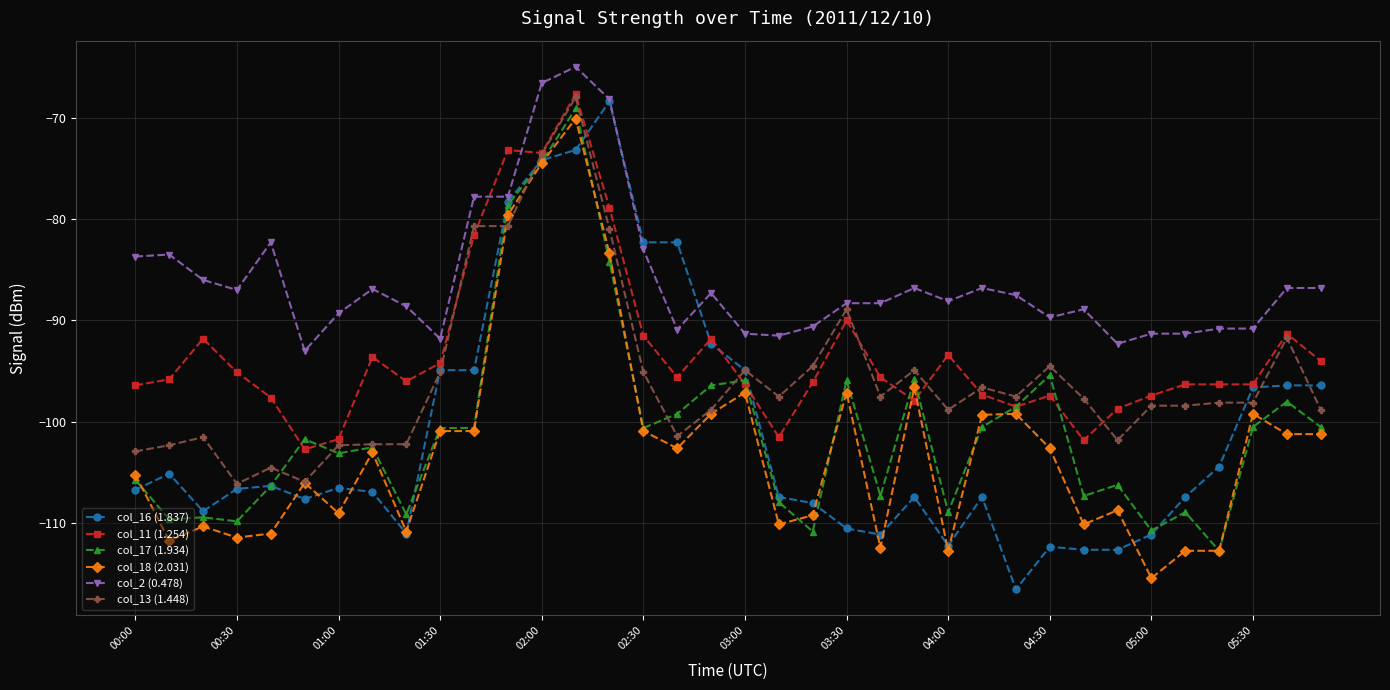

True or false: col_2 (0.478) has more than 0 points higher than both neighbors.

True